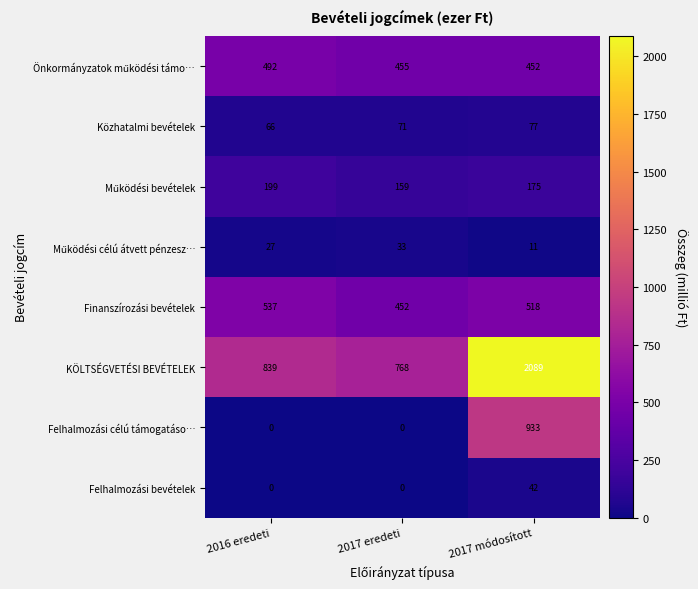

At which label is Finanszírozási bevételek closest to 494?

2017 módosított